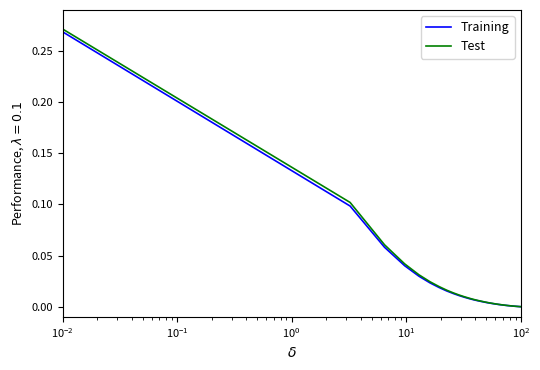

What are all the series names shown in the legend?

Training, Test